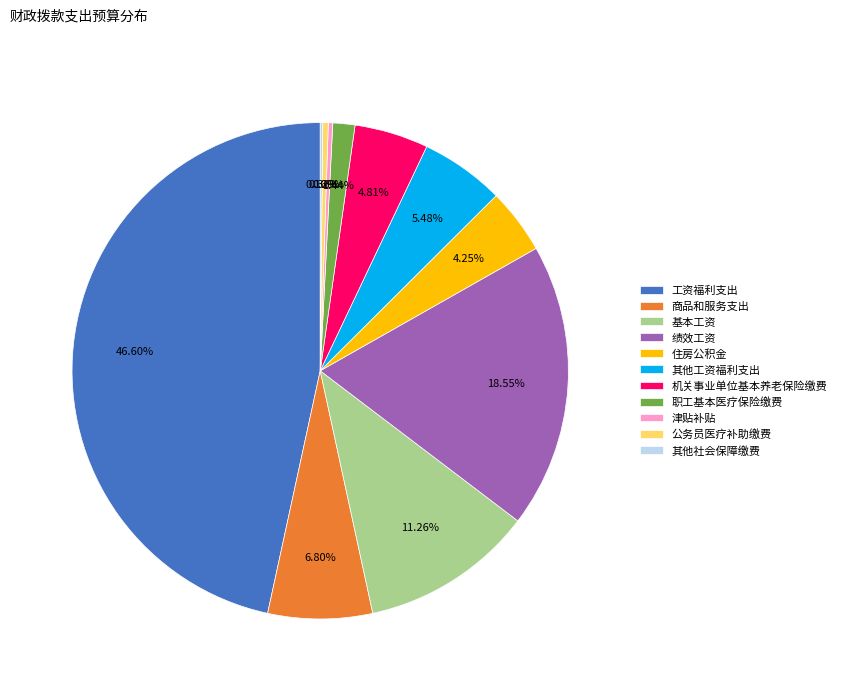

Combined, do 商品和服务支出 and 工资福利支出 account for over 50%?

Yes